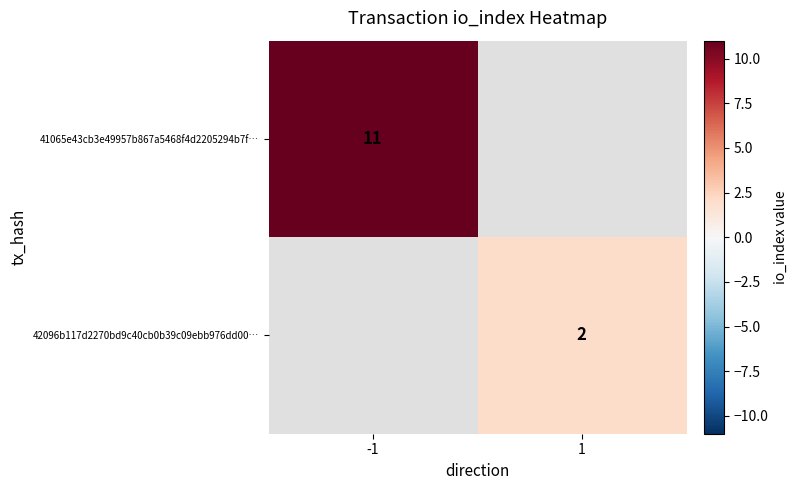

The 41065e43cb3e49957b867a5468f4d2205294b7f… series shows 11 at -1. True or false?

True